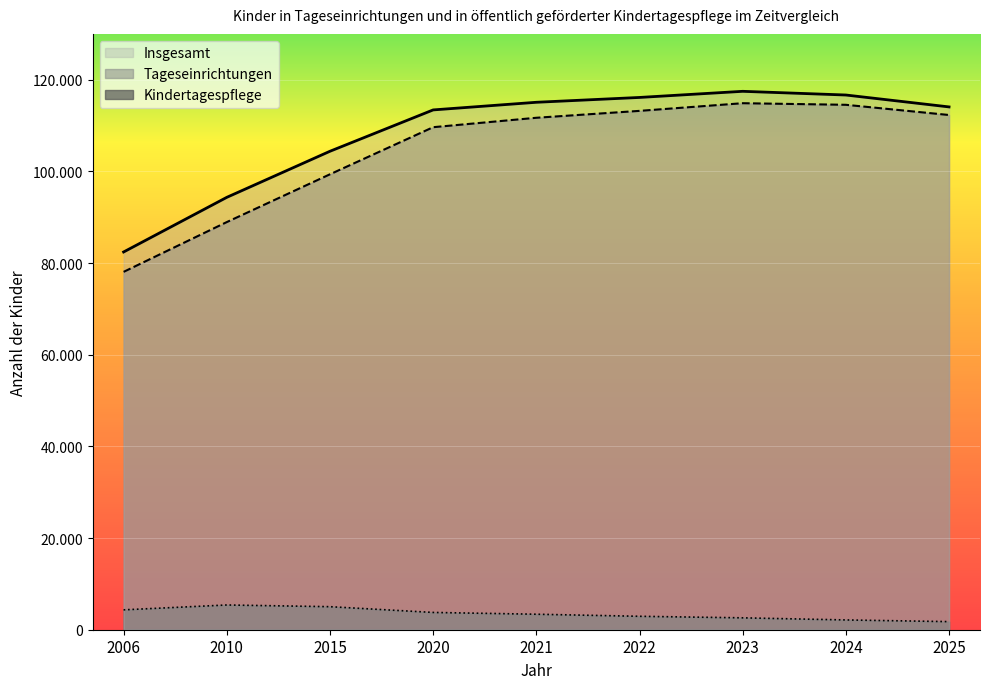

Reading right to left, list all the values displayed in this chart.

Insgesamt: 2025=114067	2024=116664	2023=117470	2022=116133	2021=115078	2020=113412	2015=104392	2010=94337	2006=82417
Tageseinrichtungen: 2025=112302	2024=114529	2023=114876	2022=113204	2021=111698	2020=109642	2015=99367	2010=88939	2006=78079
Kindertagespflege: 2025=1765	2024=2135	2023=2594	2022=2929	2021=3380	2020=3770	2015=5025	2010=5398	2006=4338